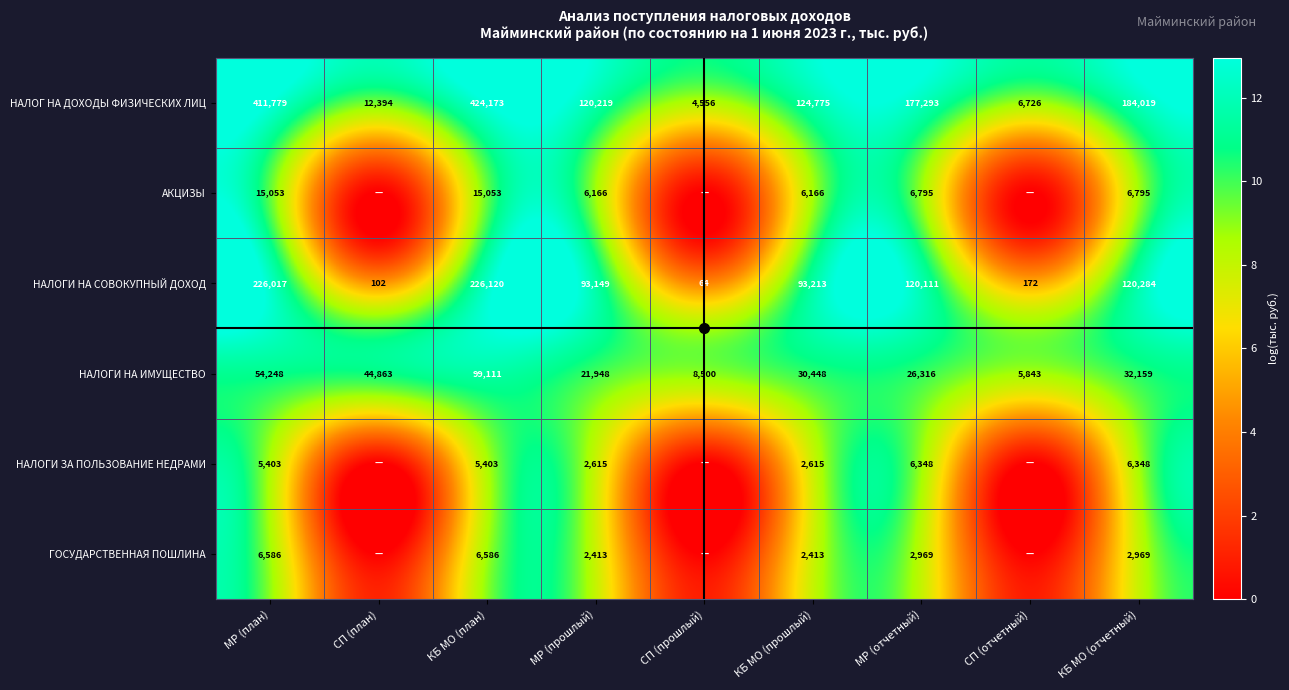

Is the value of НАЛОГ НА ДОХОДЫ ФИЗИЧЕСКИХ ЛИЦ at МР (план) greater than the value of ГОСУДАРСТВЕННАЯ ПОШЛИНА at КБ МО (отчетный)?

Yes